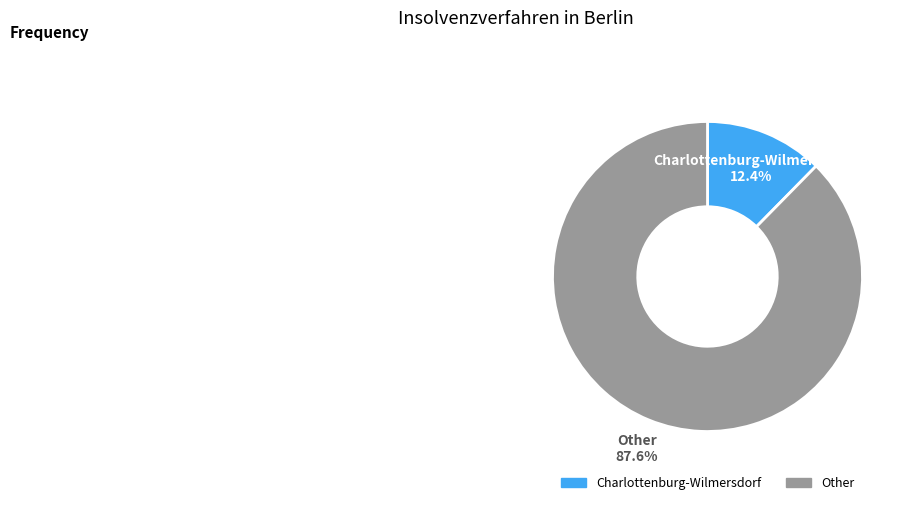

Is there any slice that represents more than half of the pie?

Yes